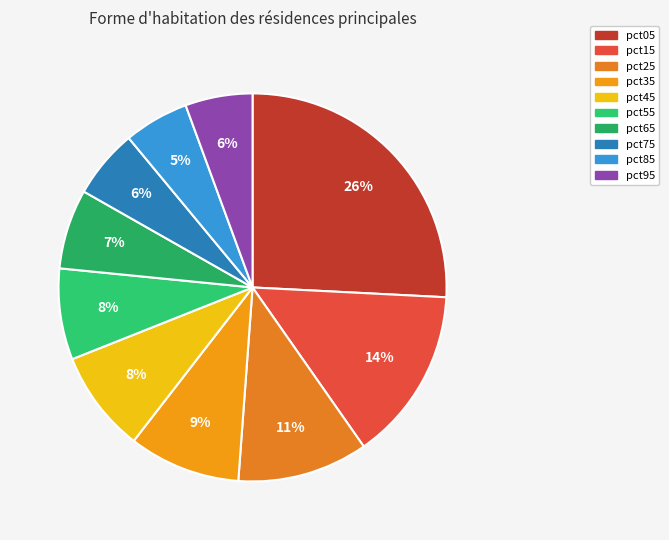

Is pct85 the majority of the pie?

No